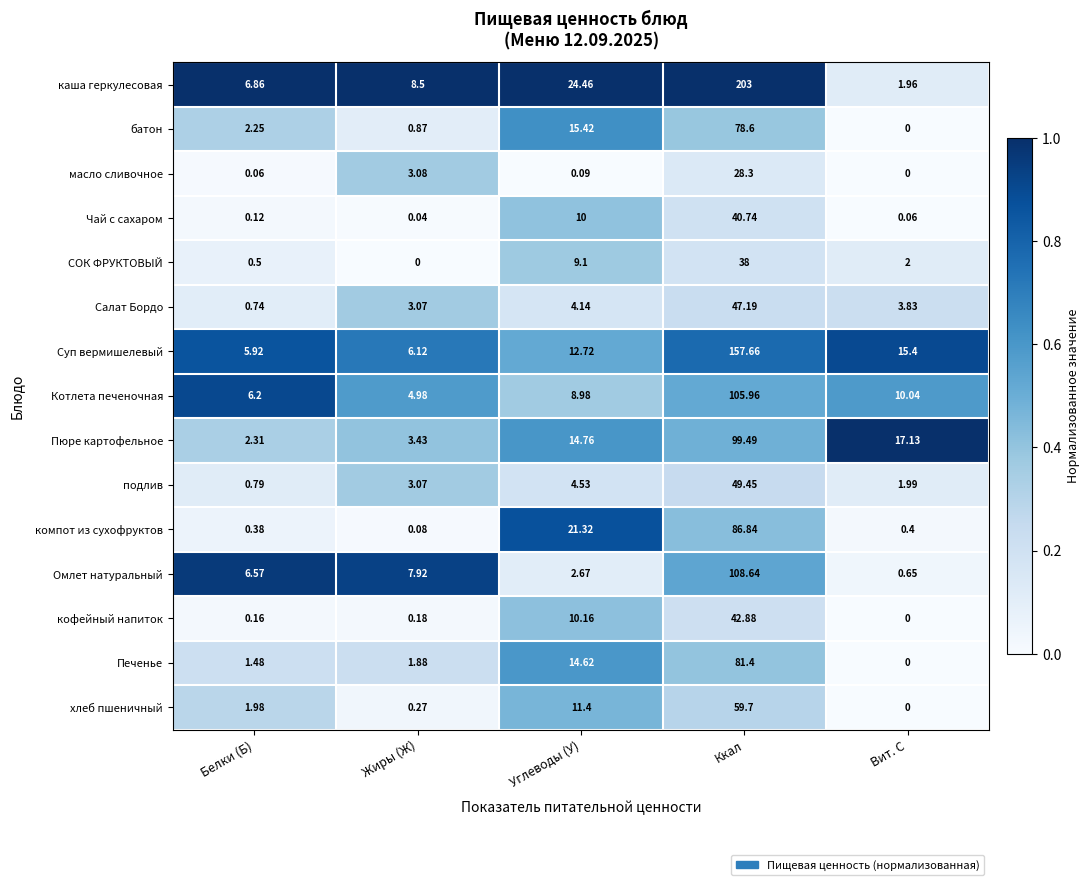

Where is Салат Бордо nearest to the value 23?

Углеводы (У)